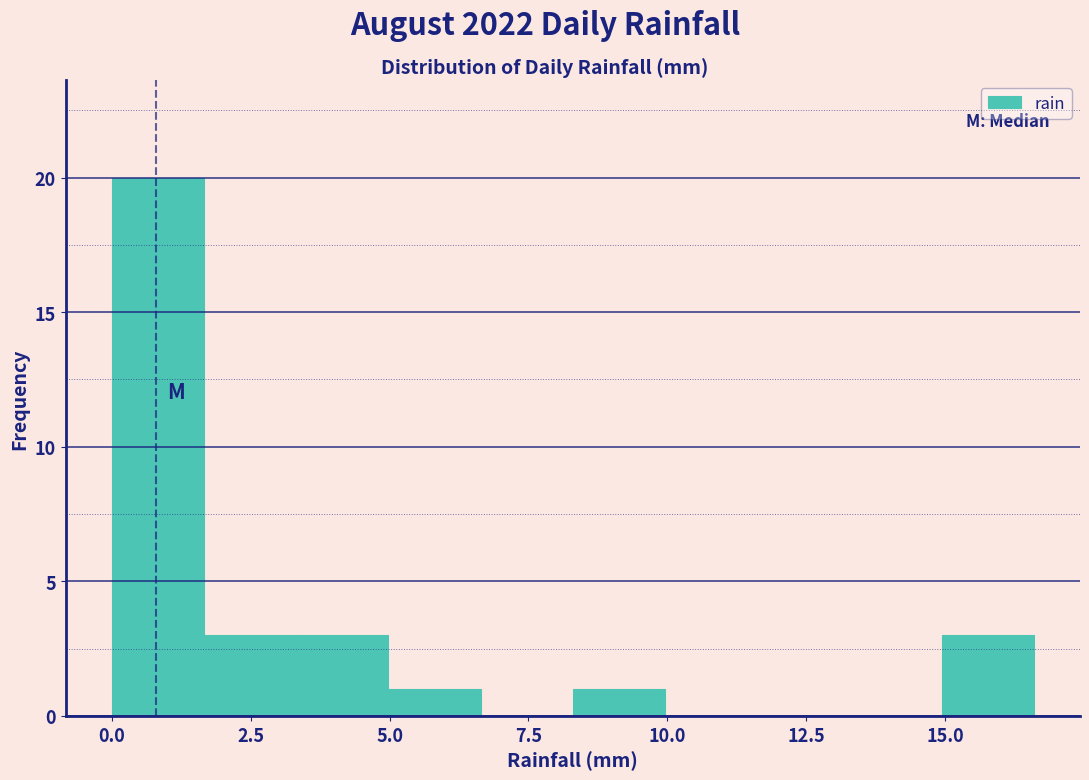

Read against the x-axis, roughly where is the centre of the tallest bar?

1.0